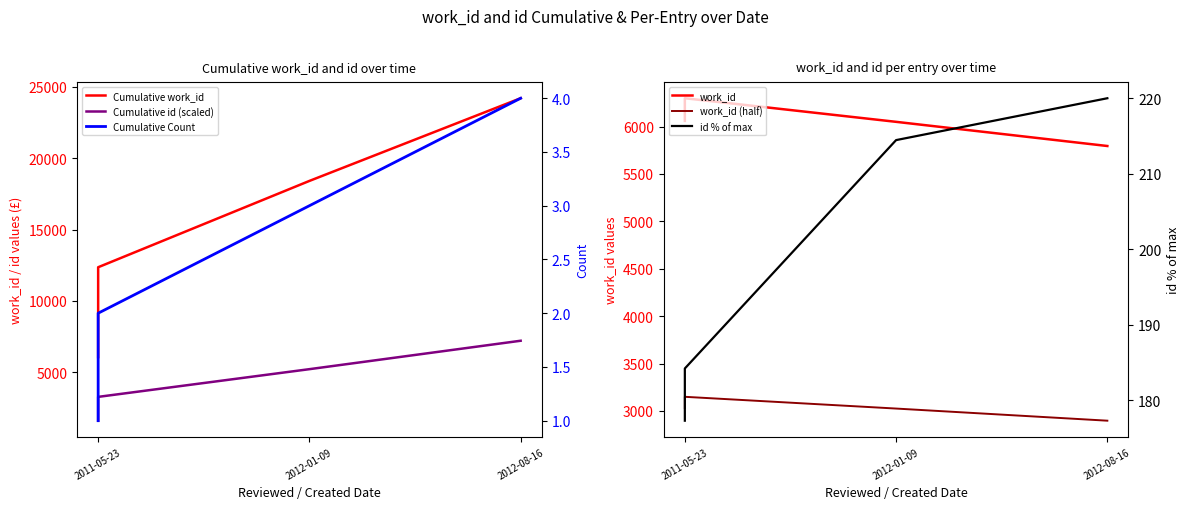

Reading right to left, transcribe all the data shown in this chart.

Cumulative work_id: 24204.0	18409.0	12359.0	6060.0
Cumulative id (scaled): 7208.0	5216.0	3274.0	1605.0
work_id: 5795.0	6050.0	6299.0	6060.0
work_id (half): 2897.0	3025.0	3149.0	3030.0
Cumulative Count: 4.0	3.0	2.0	1.0
id % of max: 220.0	214.5	184.2	177.3